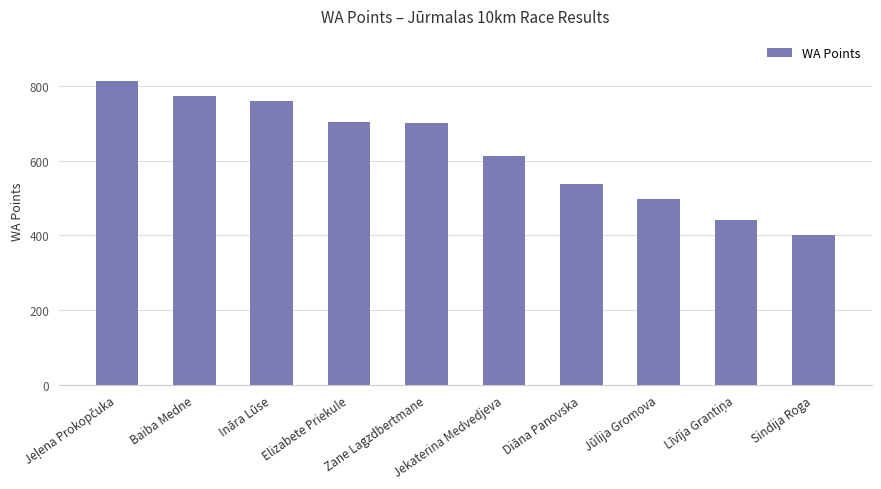

What is the label of the 7th bar from the right?

Elizabete Priekule